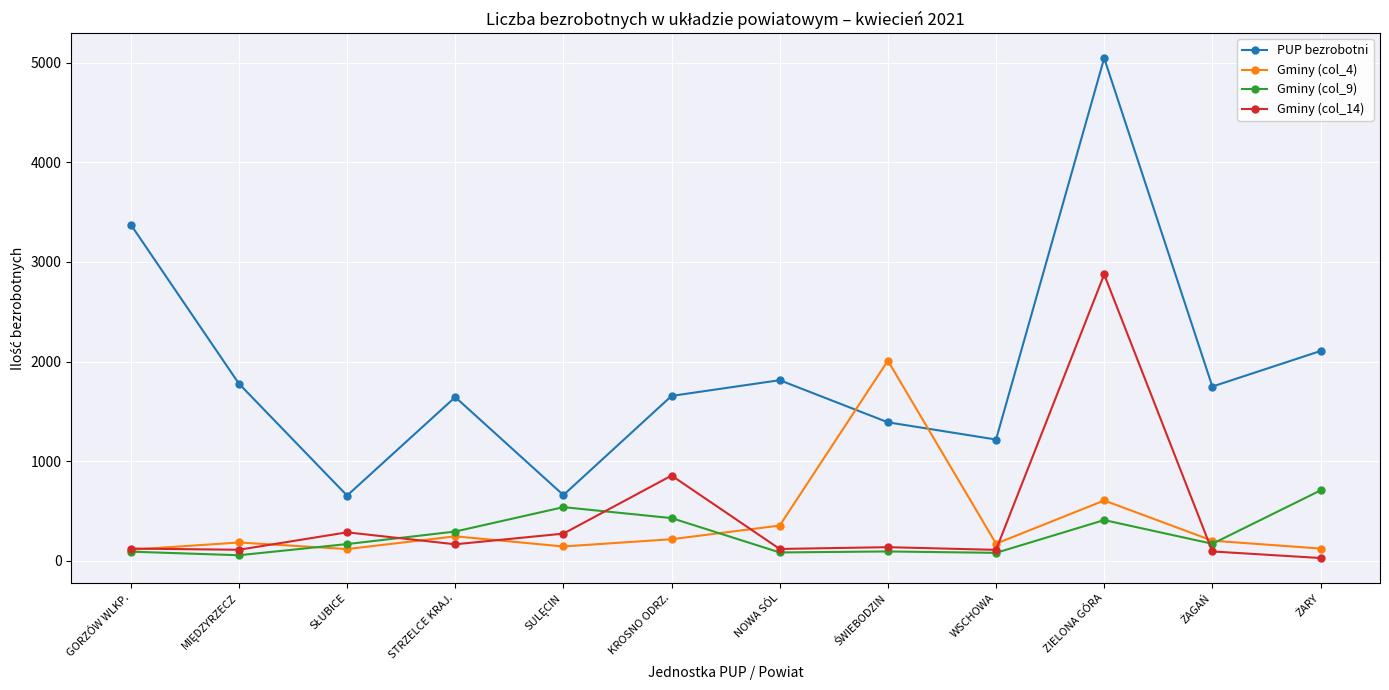

What is the average value of the Gminy (col_9) series?

259